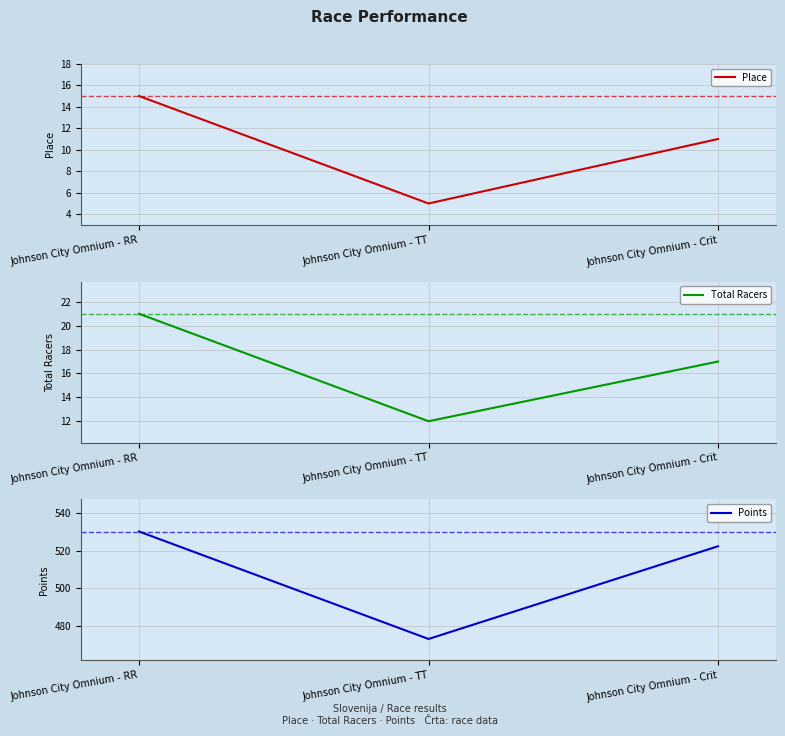

Which category has the lowest value in the Place series?

Johnson City Omnium - TT